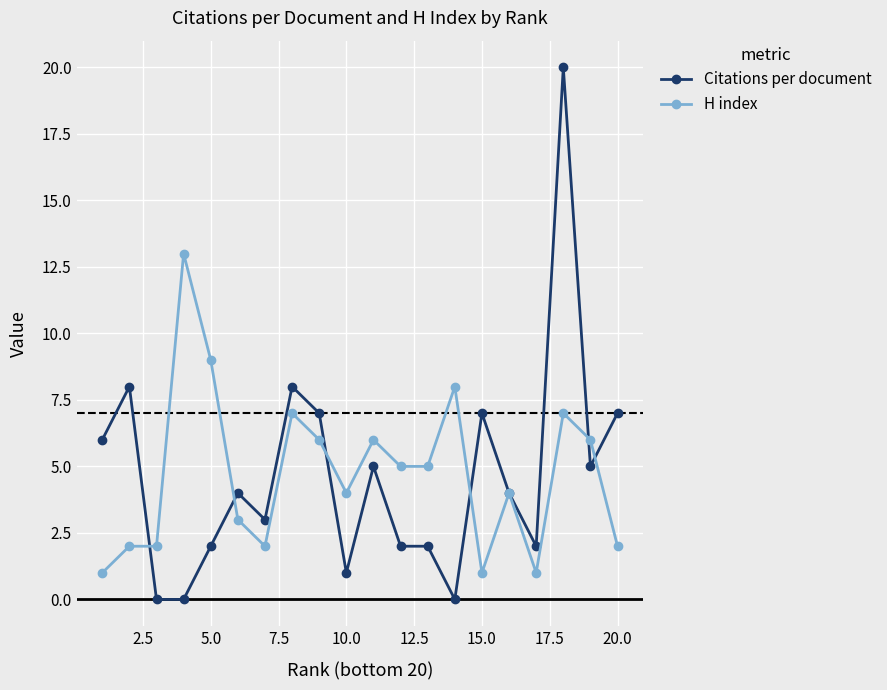

Which series ends up on top after the final intersection of H index and Citations per document?

Citations per document